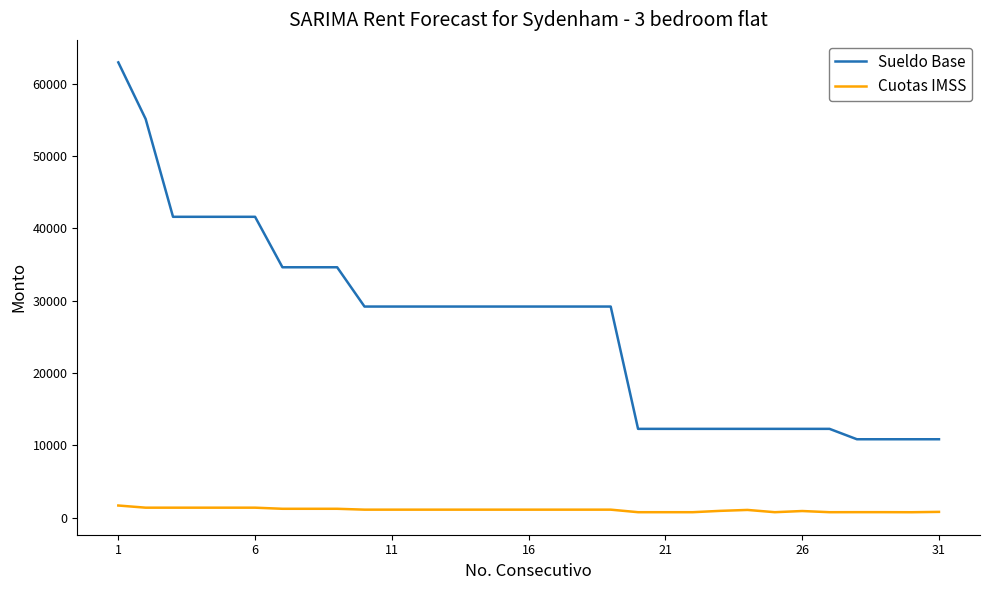

Which series has the largest range (max minus min)?

Sueldo Base